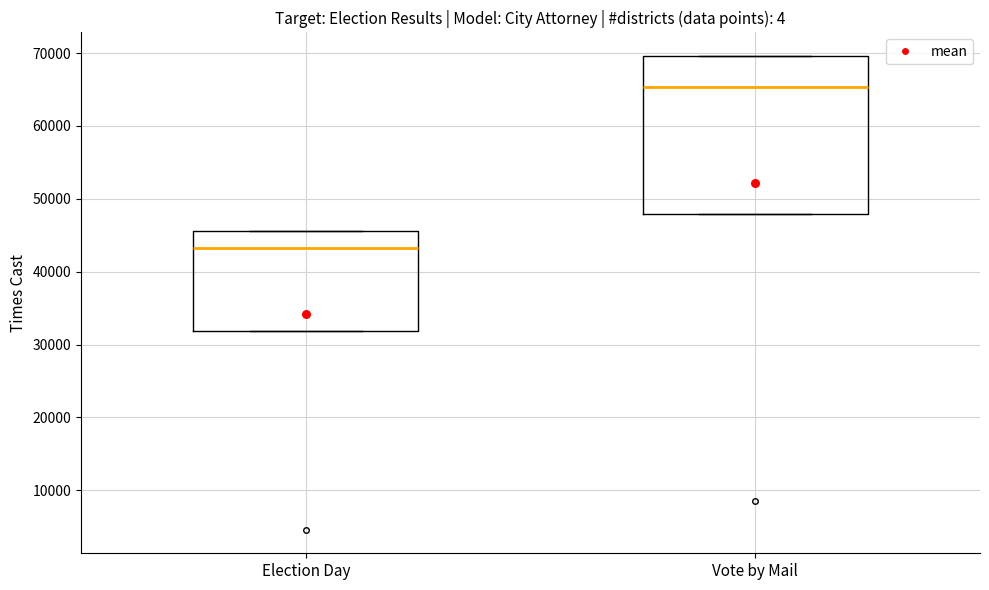

Reading left to right, transcribe this box plot: for each box, give where its median line is, the range the box spans, and where its two whiskers end, as read against the y-axis. The values are not printed on the chart, so give them approximately, as read against the axis.

Election Day: median 43000, box 32000 to 46000, whiskers 32000 to 46000
Vote by Mail: median 65000, box 48000 to 70000, whiskers 48000 to 70000